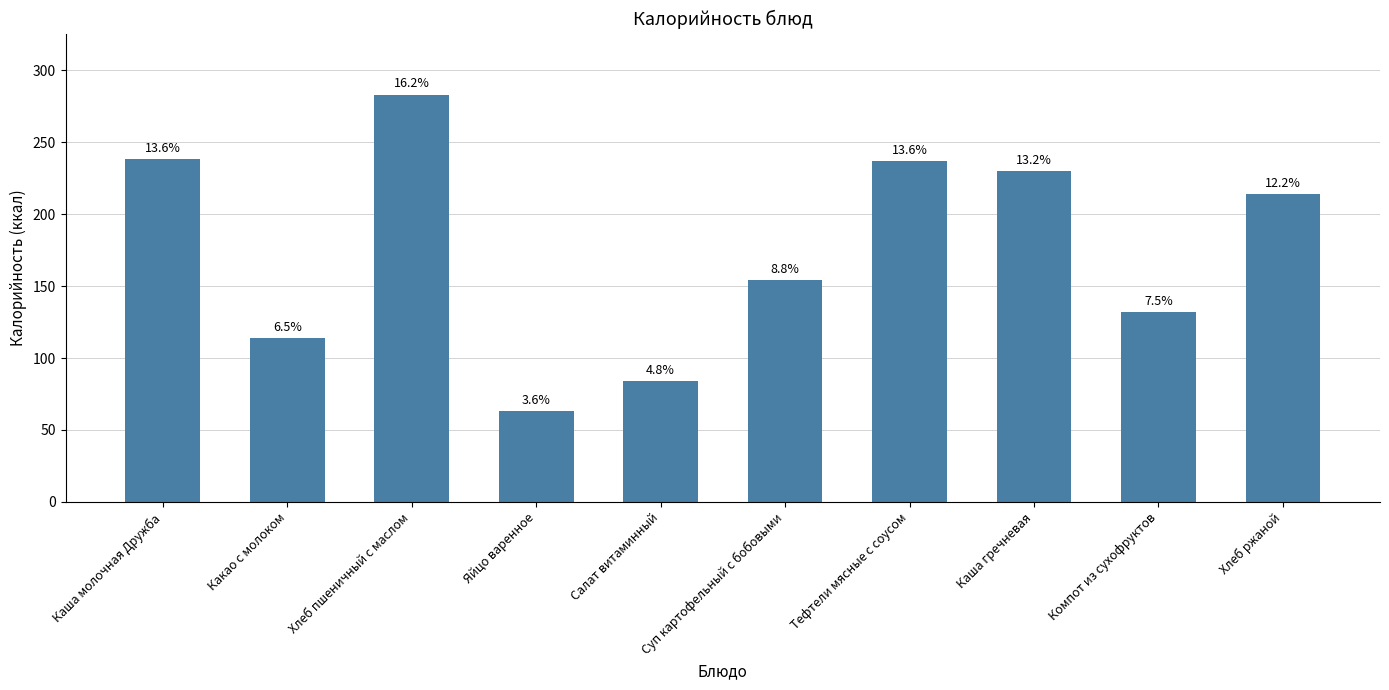

Are the bars horizontal?

No